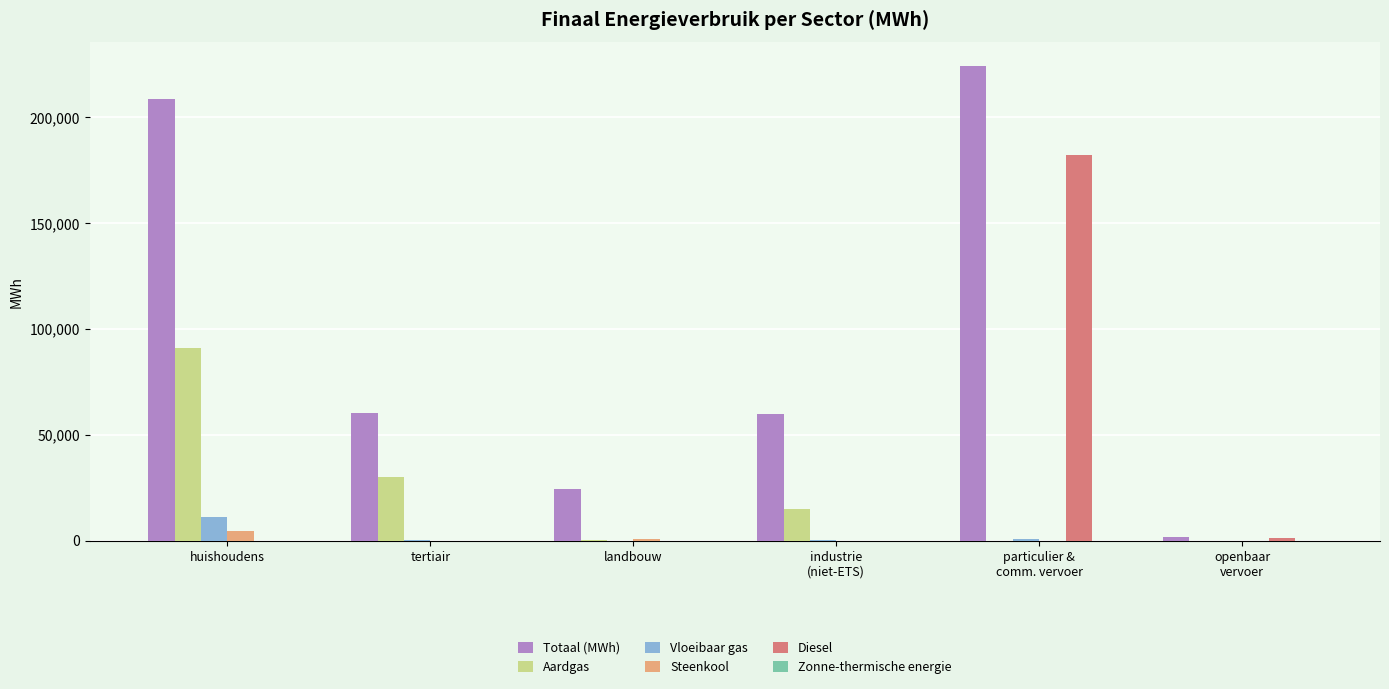

Where is Aardgas nearest to the value 45638?

tertiair